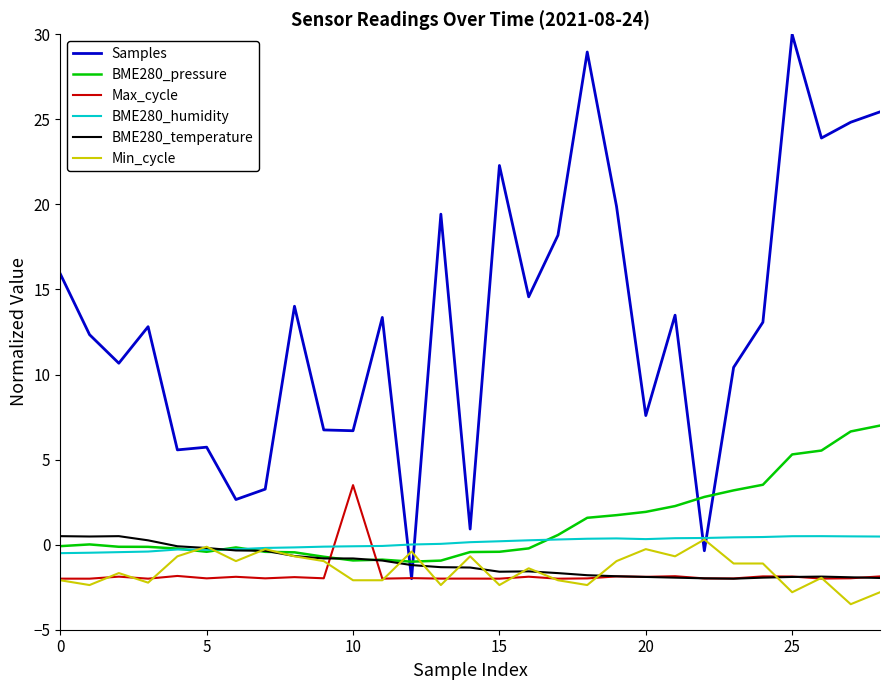

Is this an area chart (filled region under the line)?

No